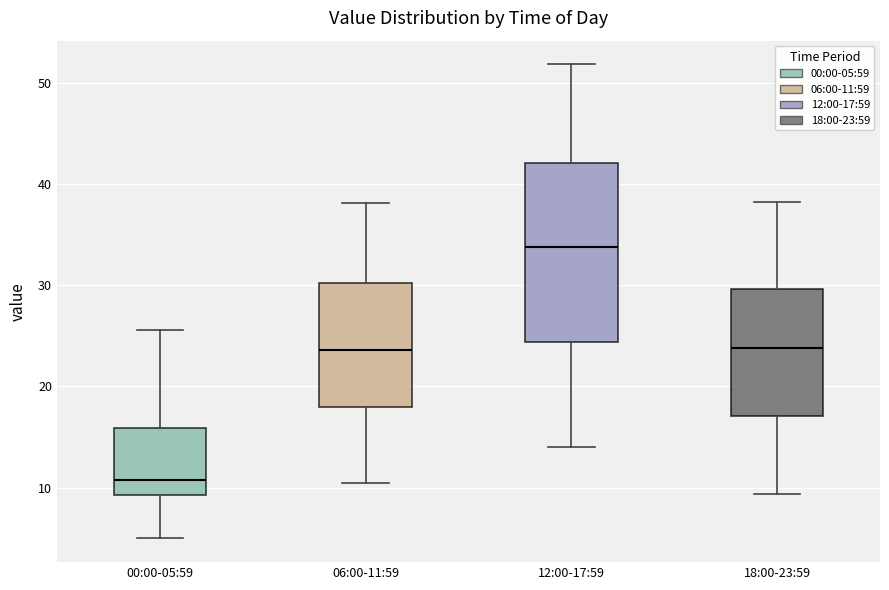

Where does the median line of the box for 12:00-17:59 sit on the y-axis? The values are not printed on the chart, so give them approximately, as read against the axis.

34